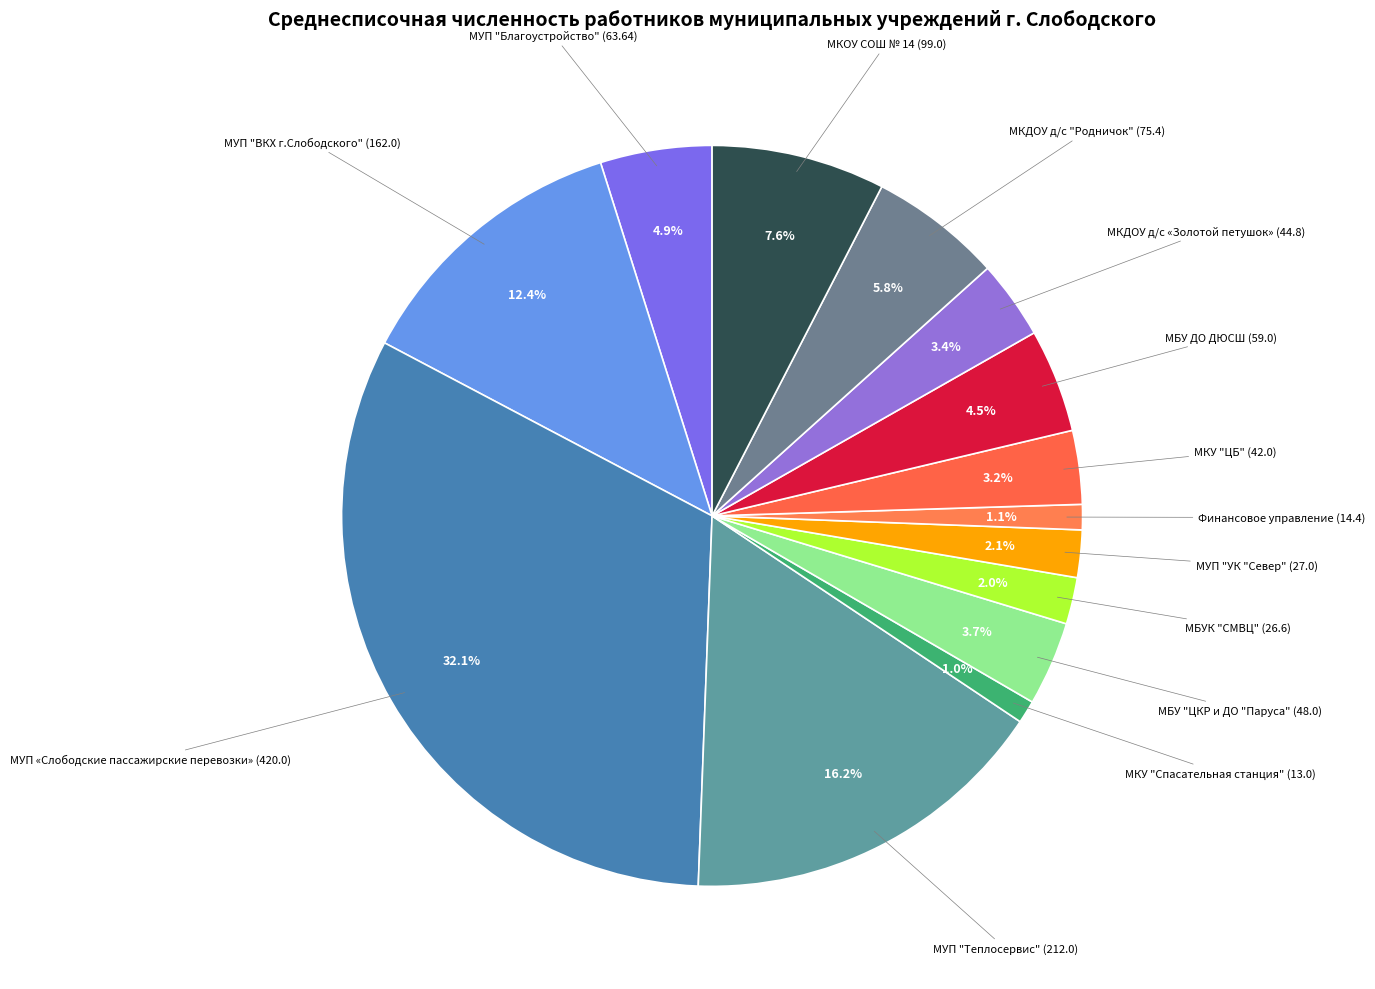

How many segments does this pie chart have?

14